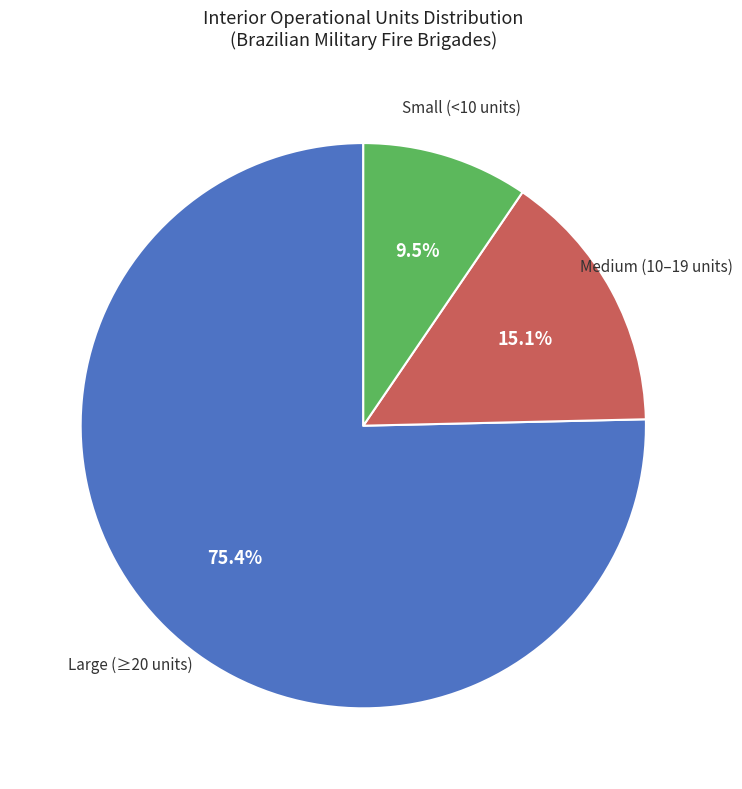

Is there a majority slice in this chart?

Yes